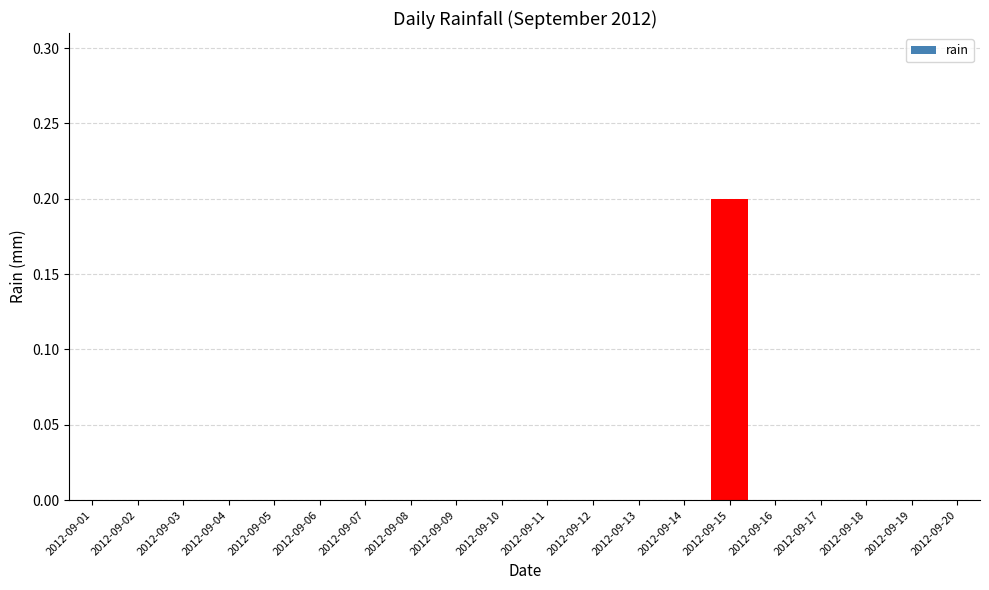

What is the change in value from 2012-09-01 to 2012-09-15?

+0.2